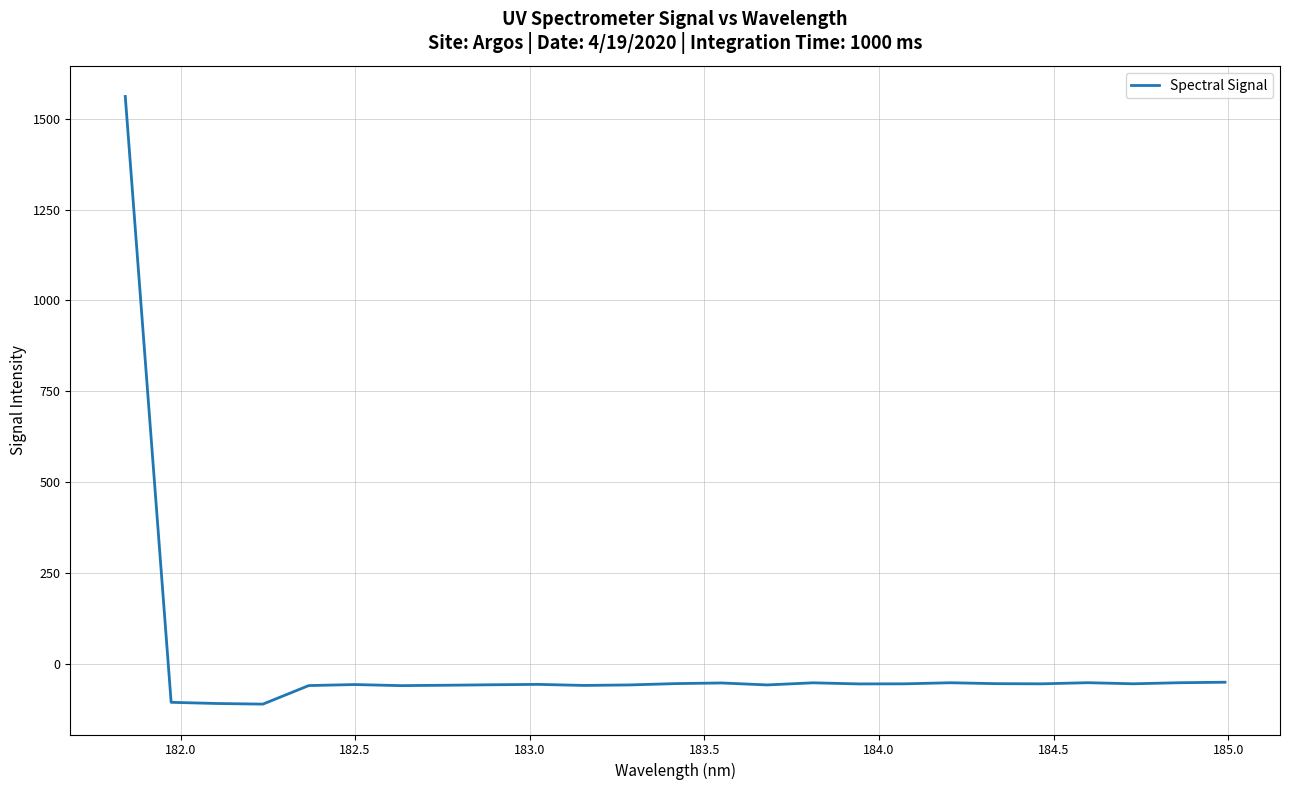

What is the smallest value displayed?

-109.3